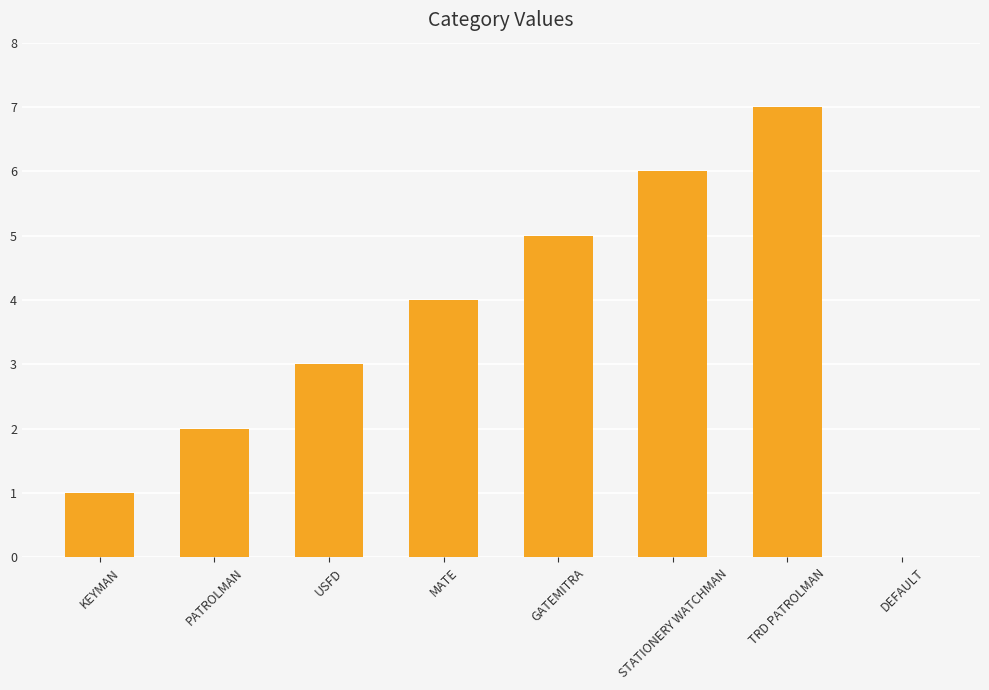

Read the value at MATE.

4